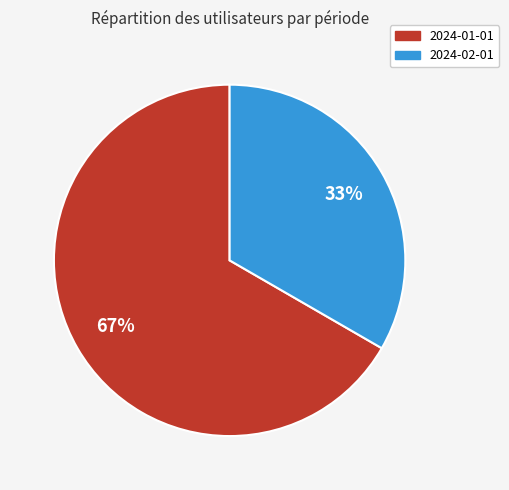

Is 2024-01-01 the majority of the pie?

Yes